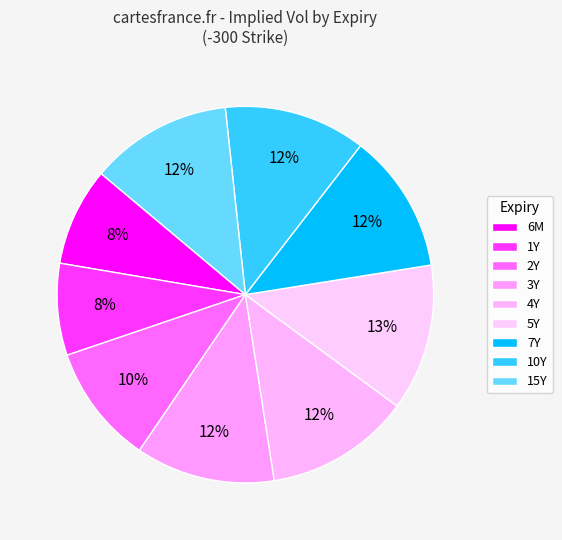

Is there a majority slice in this chart?

No